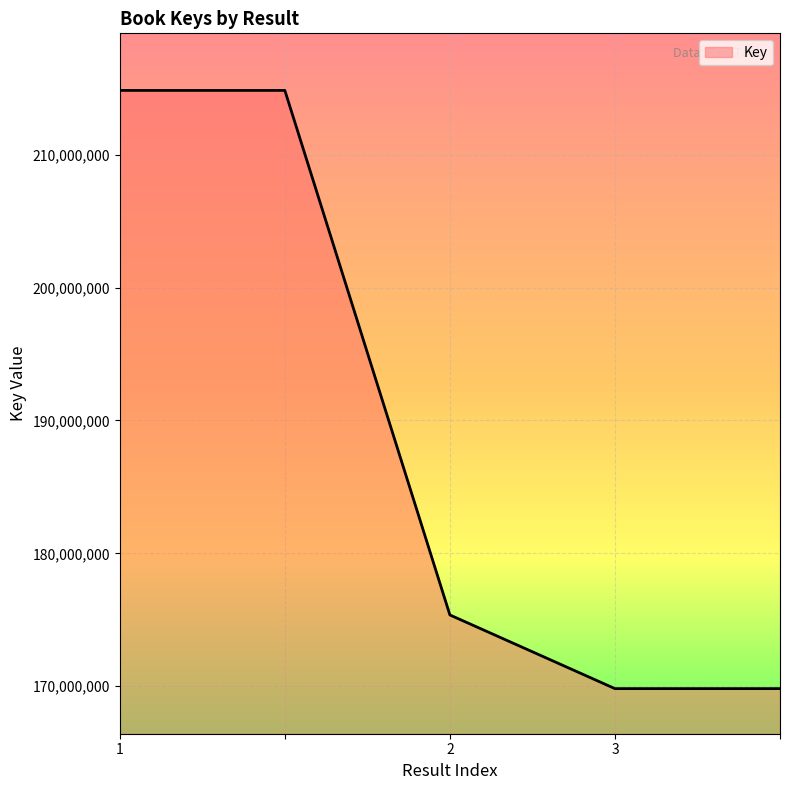

What is the maximum value shown in the chart?

214852401